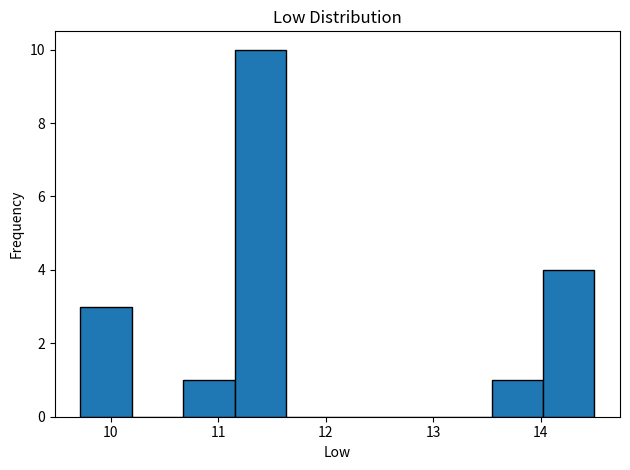

What is the height of the bar covering 13.5 to 14.0 on the x-axis? Neither the bar edges nor the heights are printed on the chart, so give them approximately, as read against the axes.

1